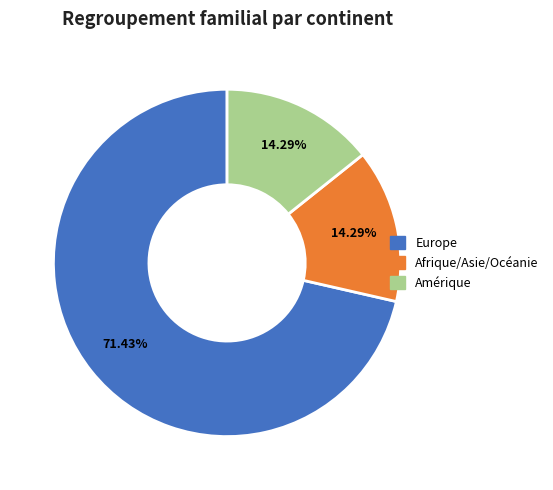

Count the number of slices in the pie.

3